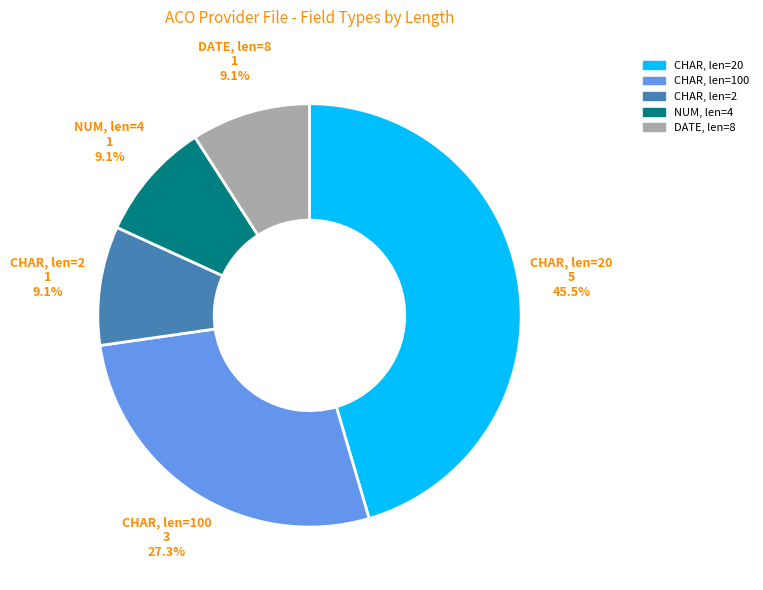

How many slices are in this pie chart?

5